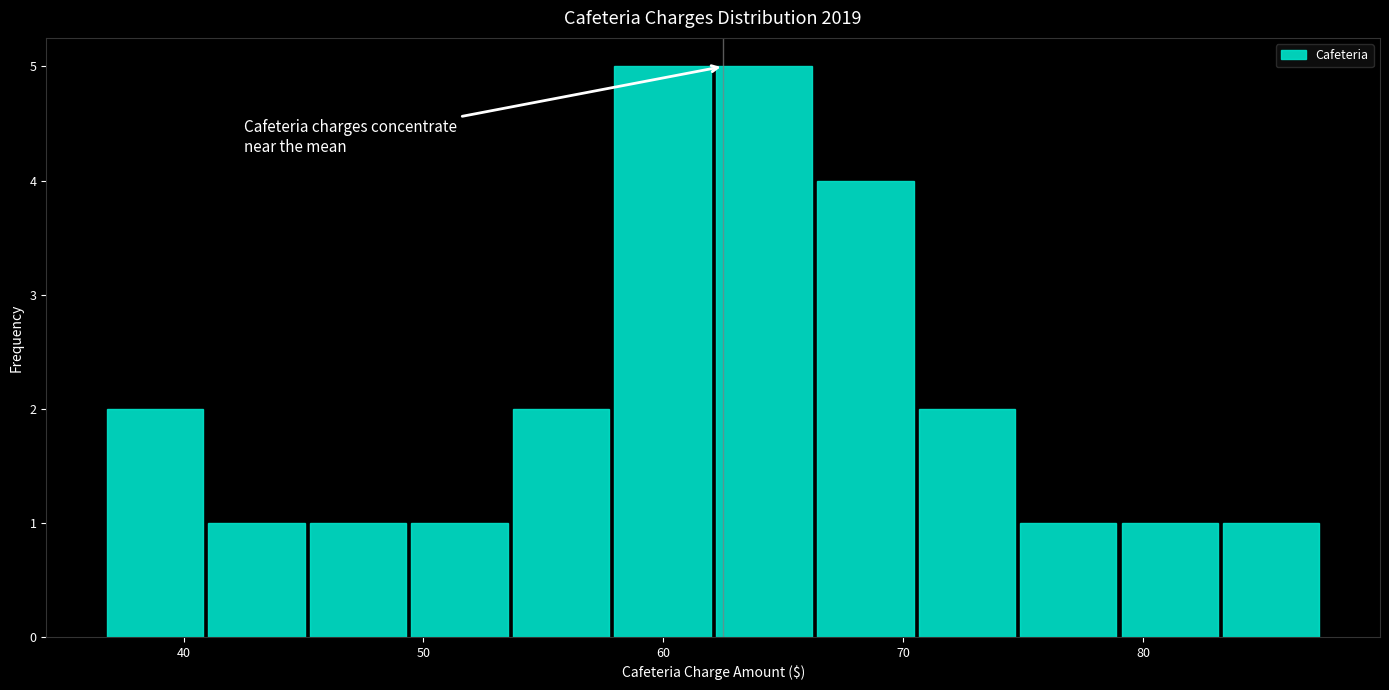

Reading left to right, transcribe this chart: for each bar, give the range it covers on the x-axis and its height. Neither the bar edges nor the heights are printed on the chart, so give them approximately, as read against the axes.

37 to 41: 2
41 to 45: 1
45 to 49: 1
49 to 54: 1
54 to 58: 2
58 to 62: 5
62 to 66: 5
66 to 71: 4
71 to 75: 2
75 to 79: 1
79 to 83: 1
83 to 87: 1